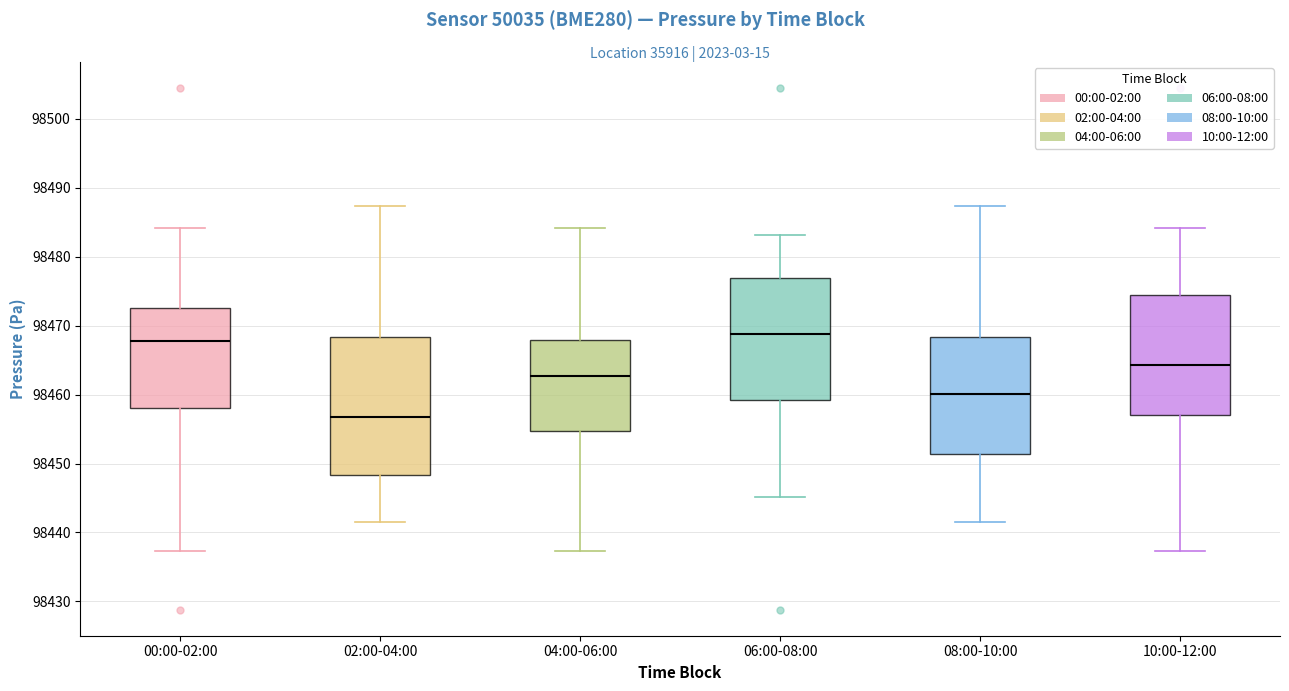

Comparing the boxes themselves (not the whiskers), which one is the tallest?

02:00-04:00